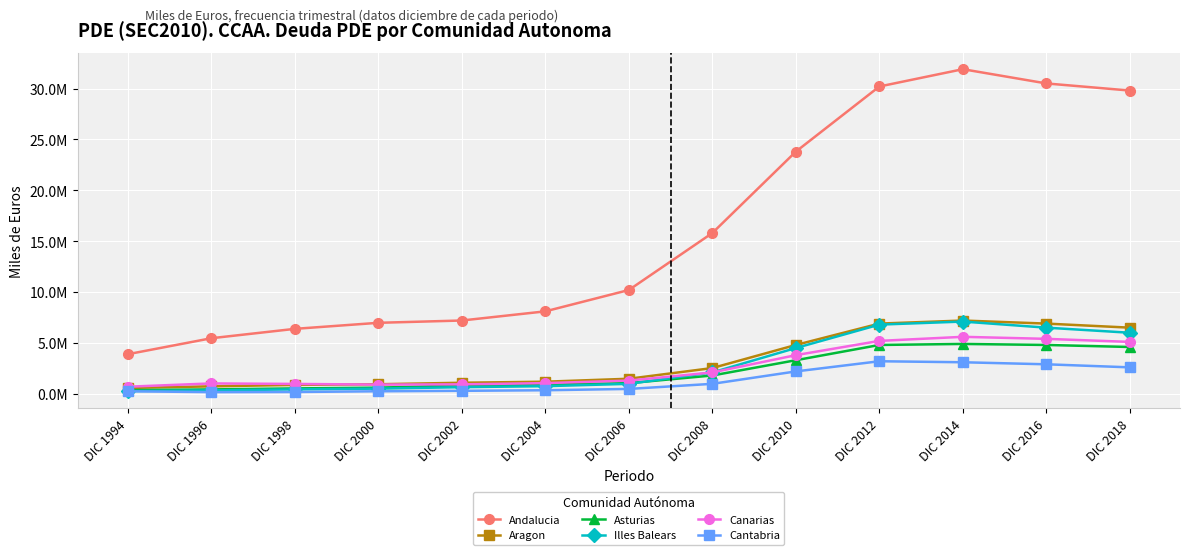

Which has a higher value, DIC 1998 or DIC 2008?

DIC 2008